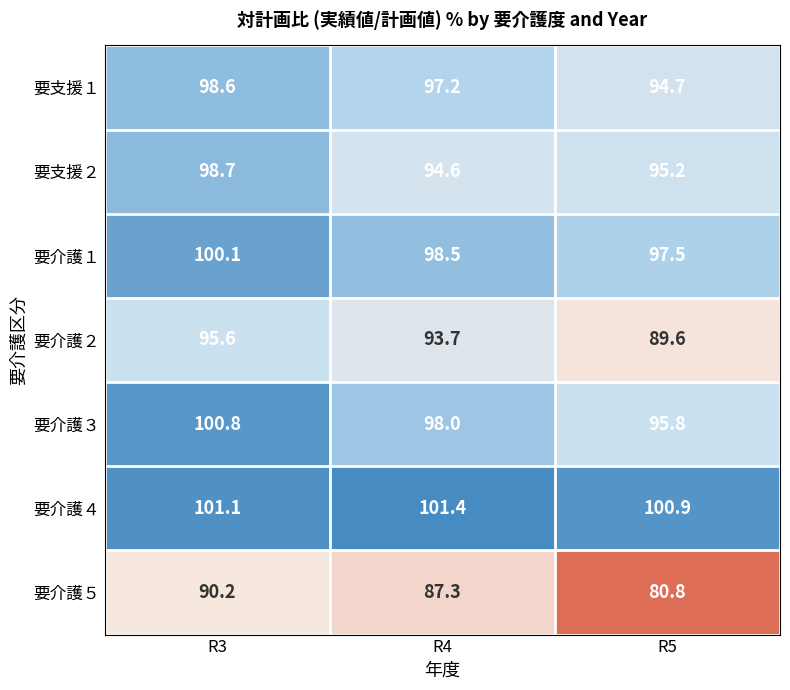

Rank the series by their maximum value, from highest to lowest.

要介護４, 要介護３, 要介護１, 要支援２, 要支援１, 要介護２, 要介護５